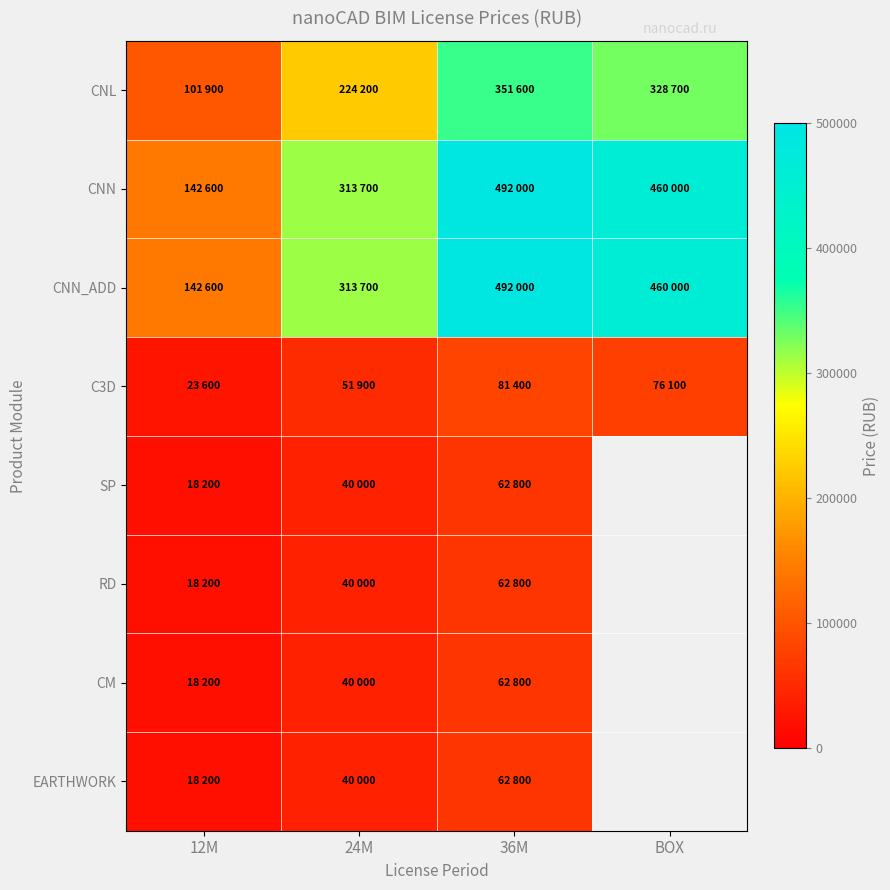

Which series has the widest spread of values?

CNN